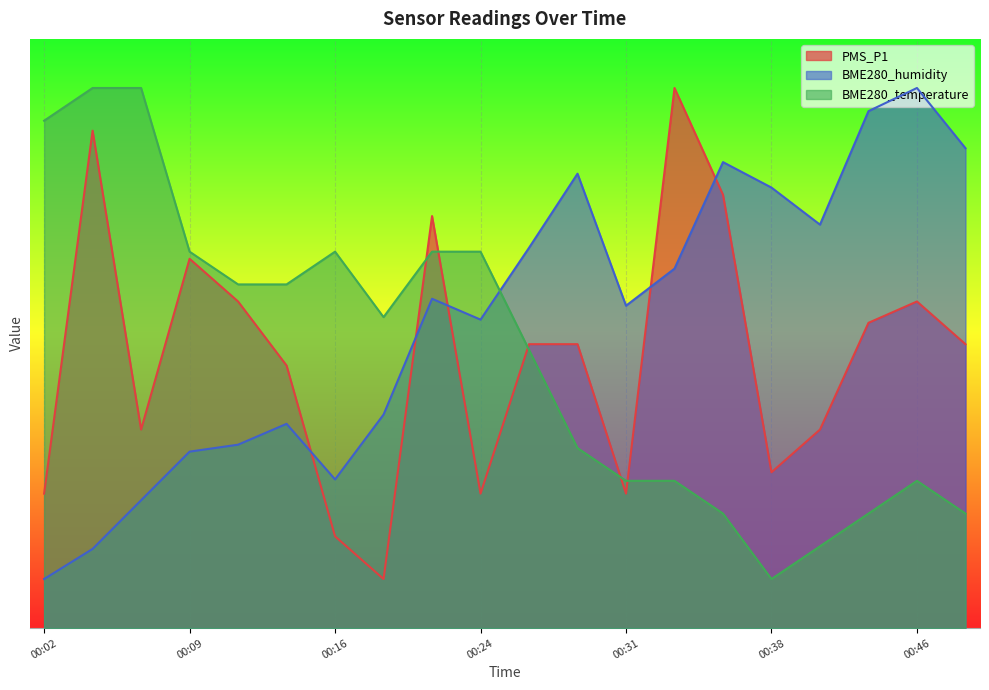

In BME280_humidity, how many points are lower than both neighbors (excluding endpoints)?

4